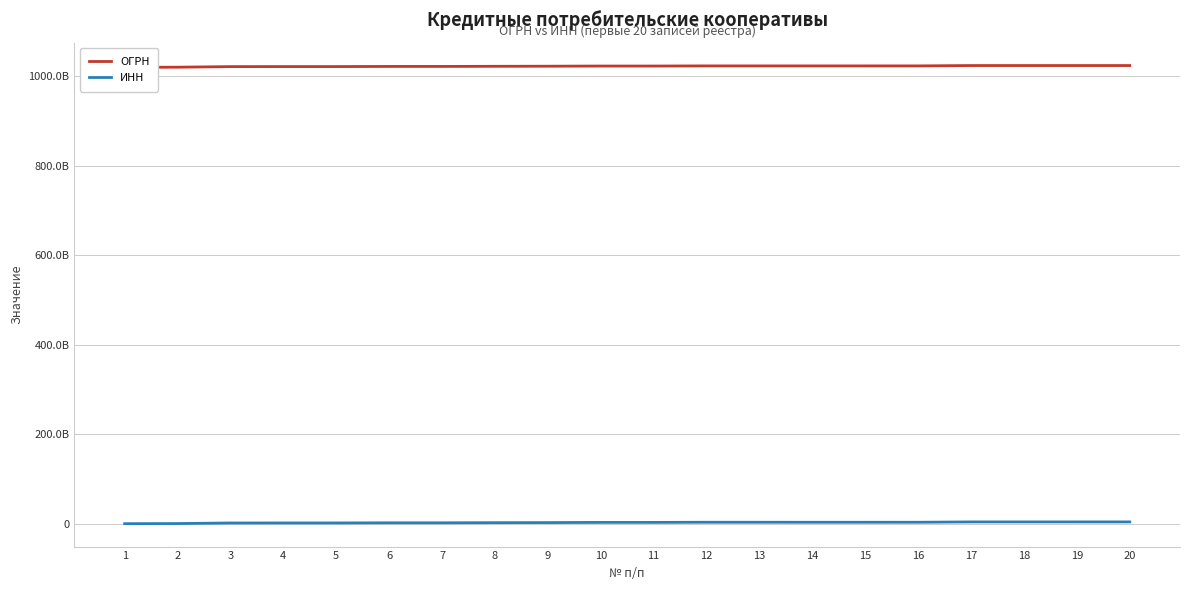

What is the value of the ИНН point at the 9th from the left?

2706022137